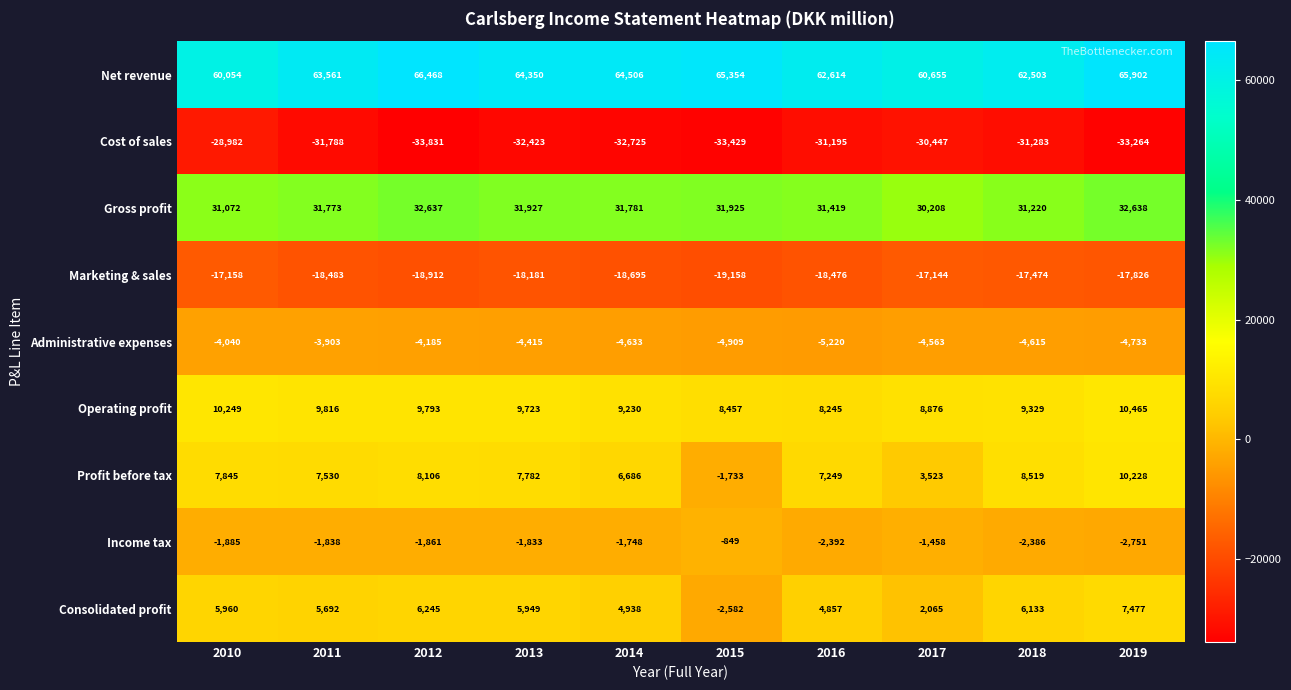

At how many categories does at least one series exceed 38612?

10